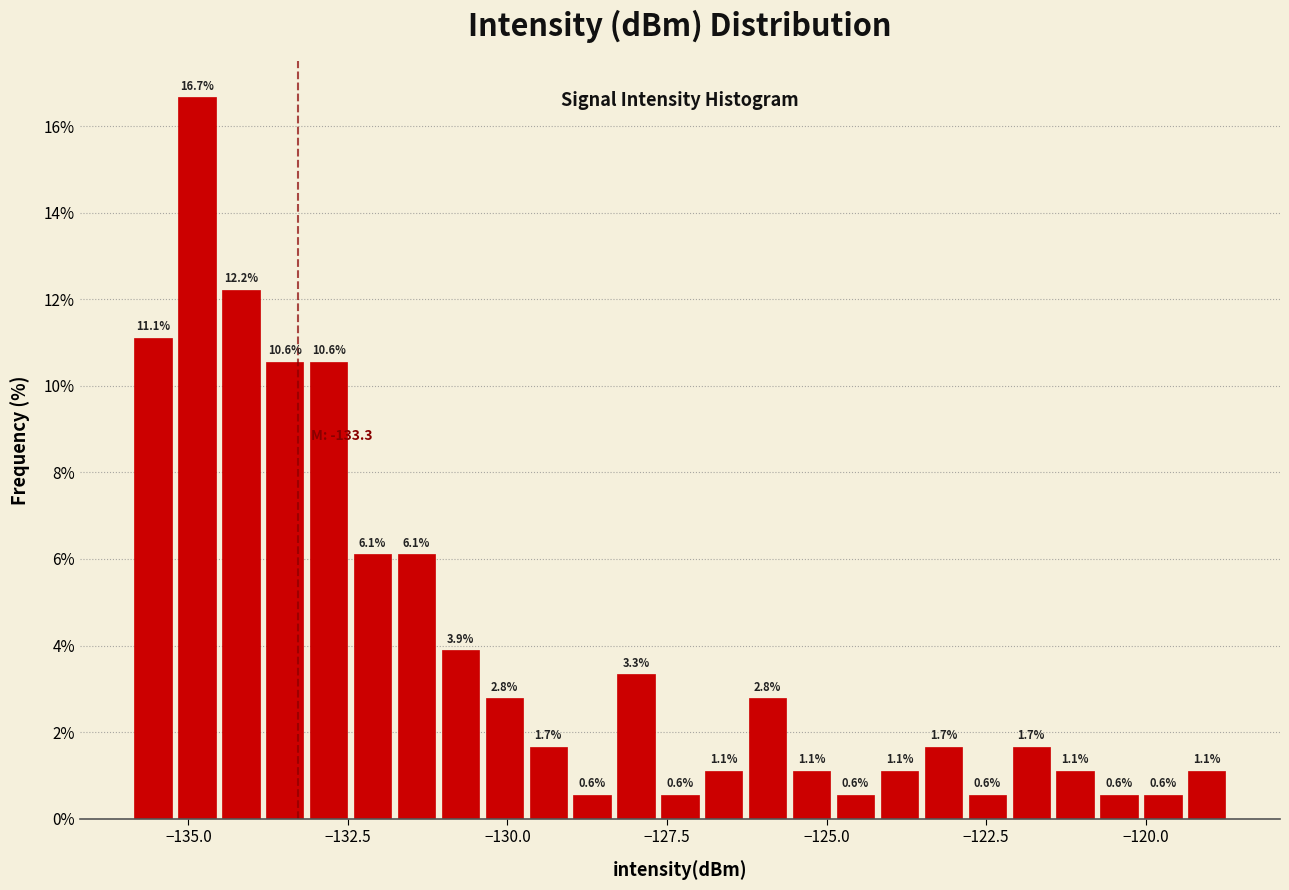

Read against the x-axis, roughly where is the centre of the tallest bar?

-135.0